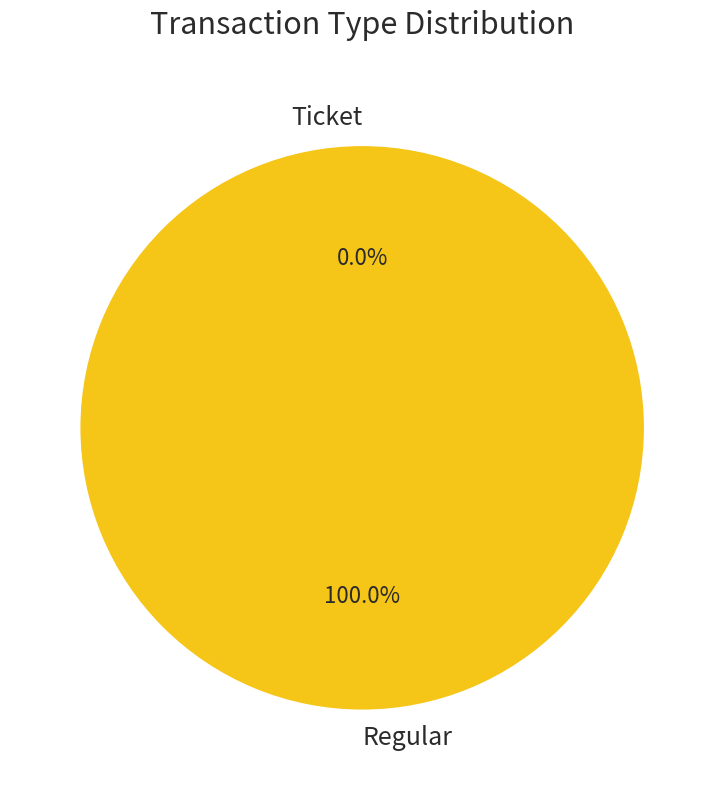

Is it true that Ticket is 12% of the pie?

False